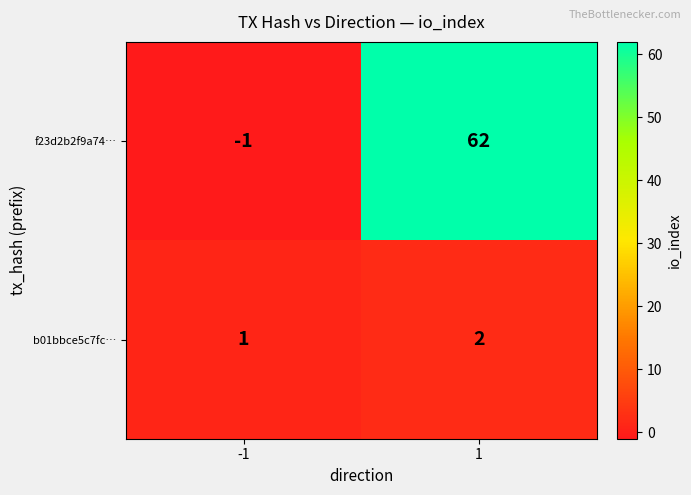

The value of b01bbce5c7fc… at 1 is 2. True or false?

True